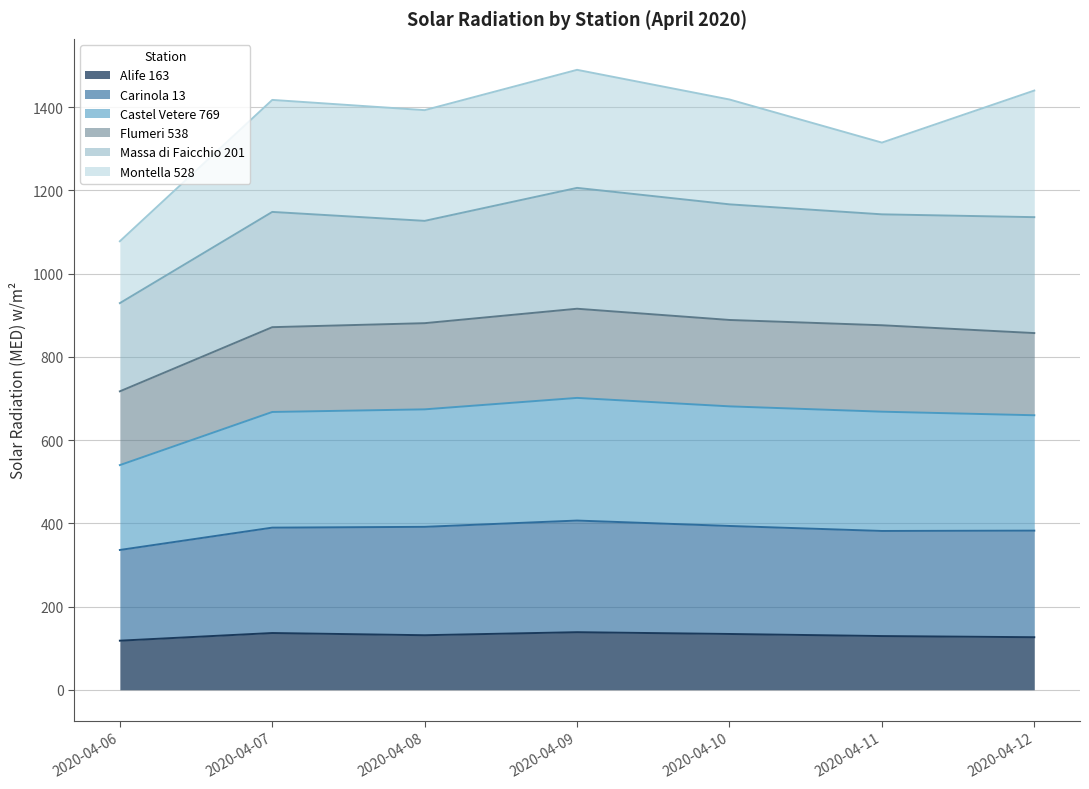

How many interior local valleys does the Alife 163 series have?

1